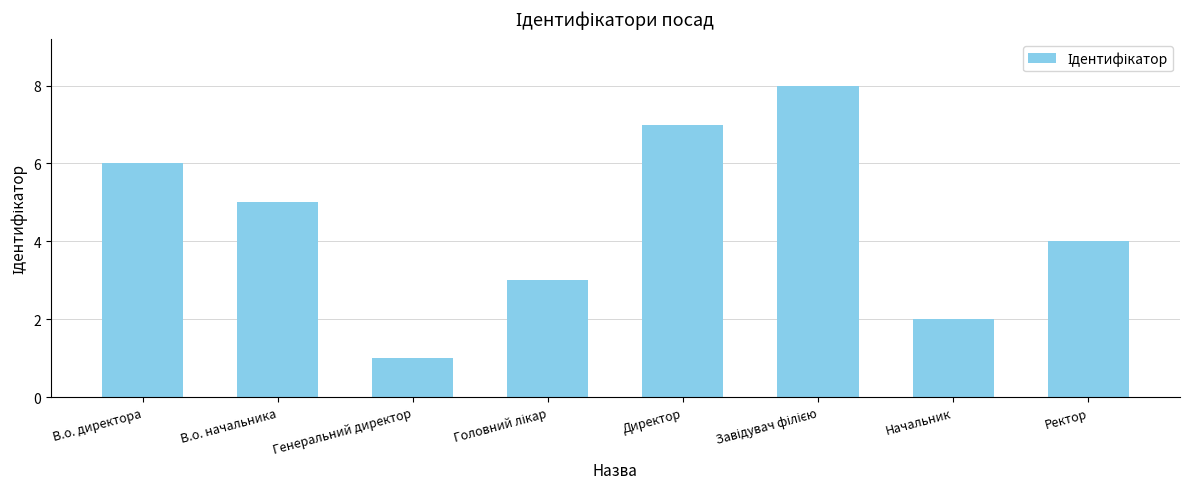

What is the greatest value displayed?

8